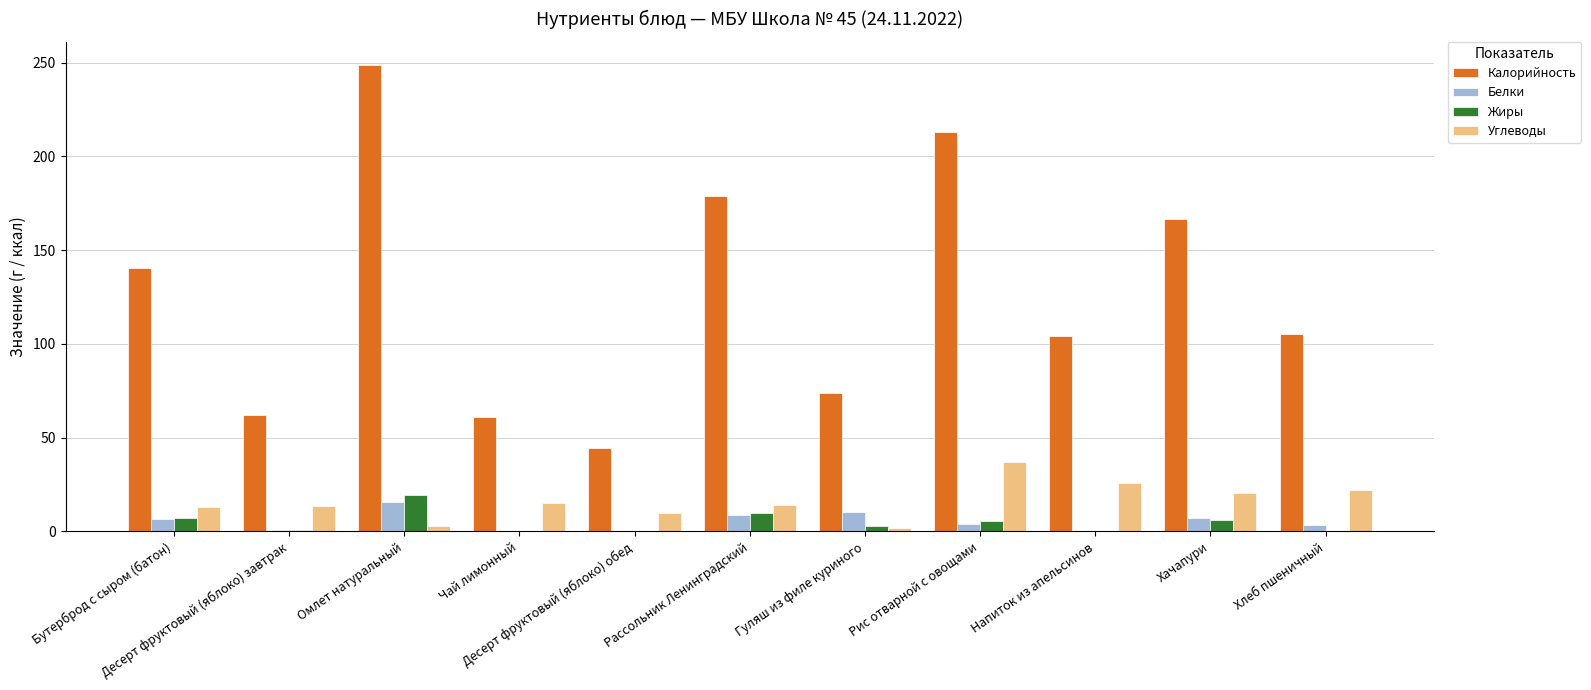

What is the maximum value shown in the chart?

248.7